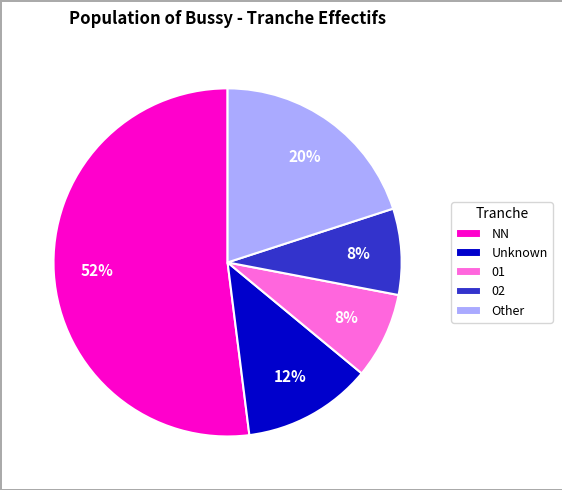

To the nearest percent, what portion does 02 represent?

8%